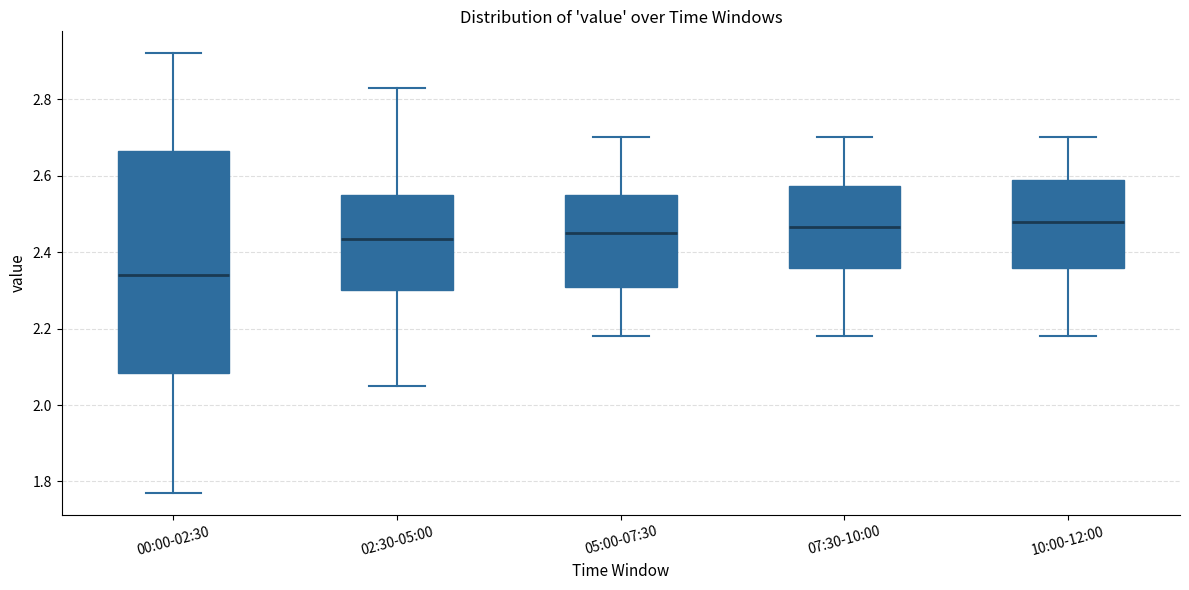

Which box is the tallest, from its lower edge to its upper edge?

00:00-02:30